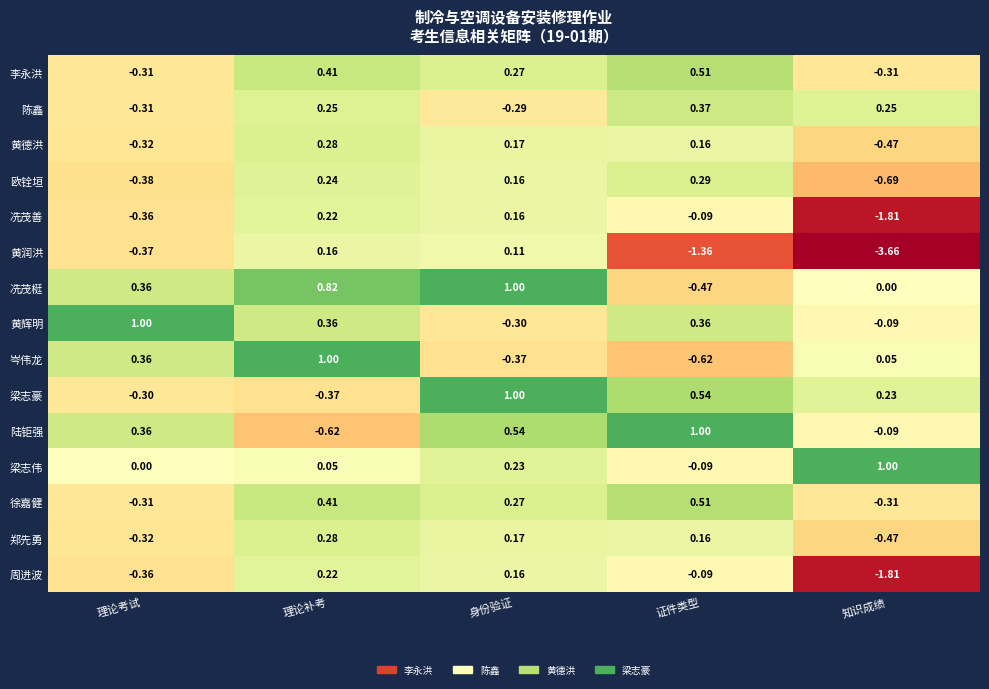

What is the total value across all series at 证件类型?

1.2